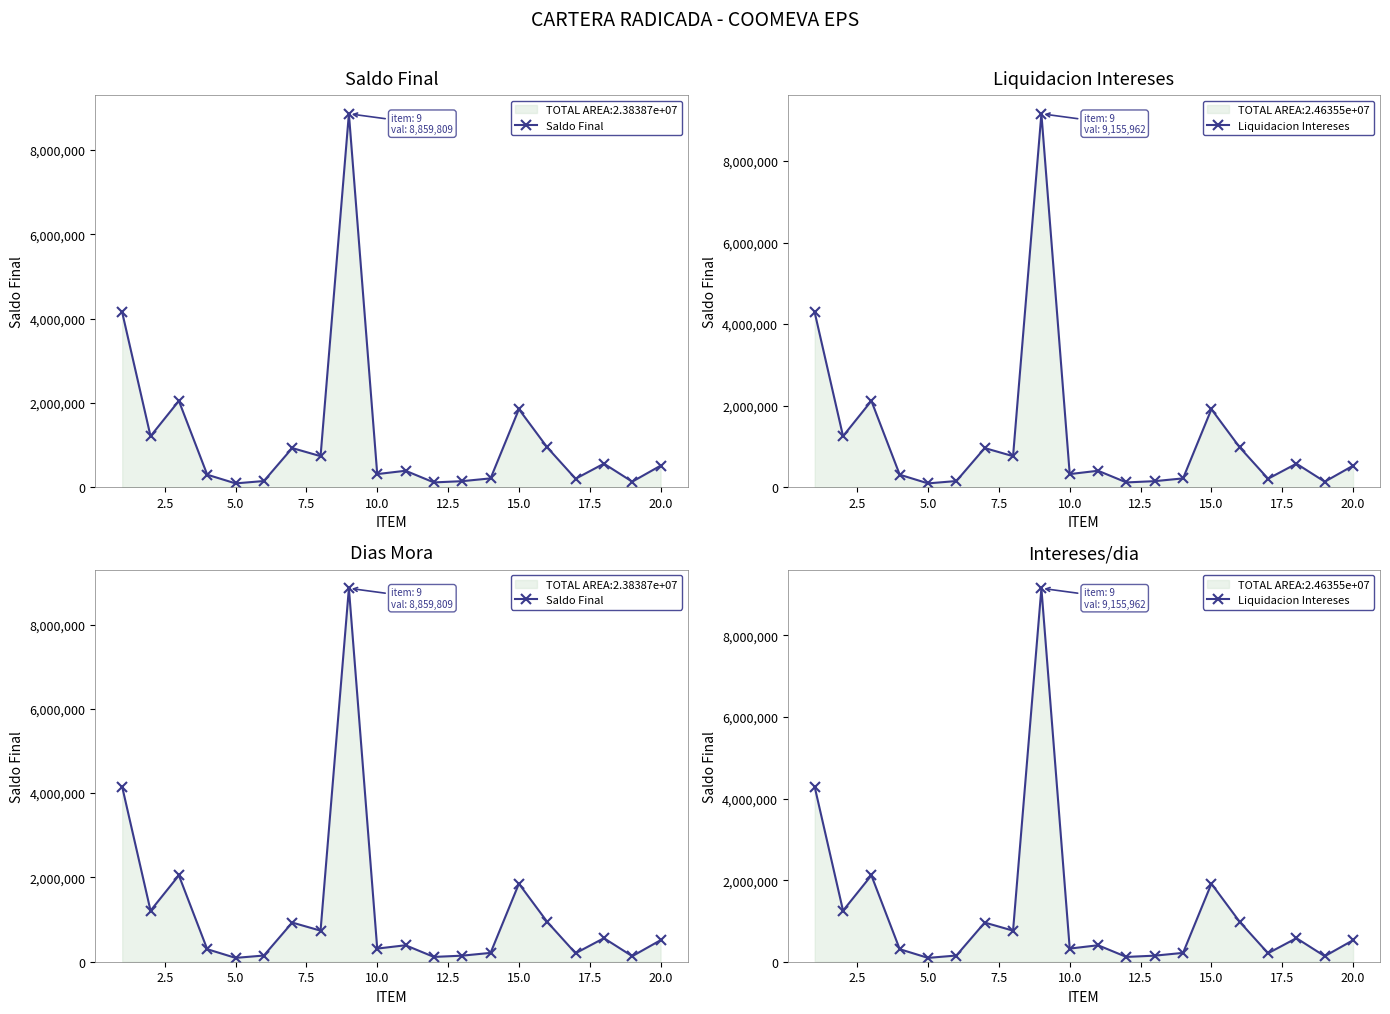

What is the maximum value for Saldo Final?

8859809